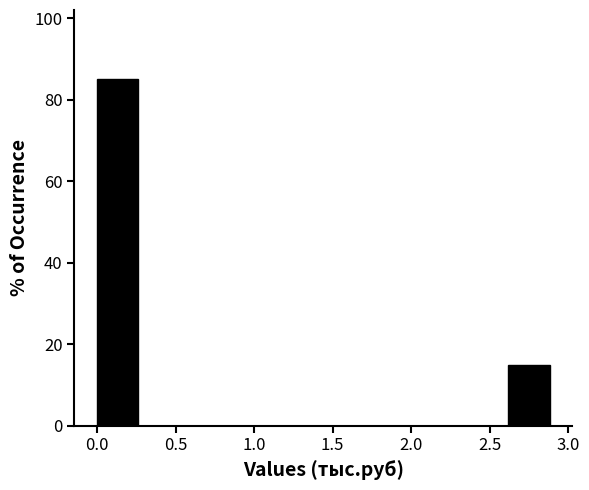

Reading left to right, transcribe this chart: for each bar, give the range it covers on the x-axis and its height. Neither the bar edges nor the heights are printed on the chart, so give them approximately, as read against the axes.

0.00 to 0.30: 86
0.30 to 0.60: 0
0.60 to 0.85: 0
0.85 to 1.15: 0
1.15 to 1.45: 0
1.45 to 1.75: 0
1.75 to 2.05: 0
2.05 to 2.35: 0
2.35 to 2.60: 0
2.60 to 2.90: 16